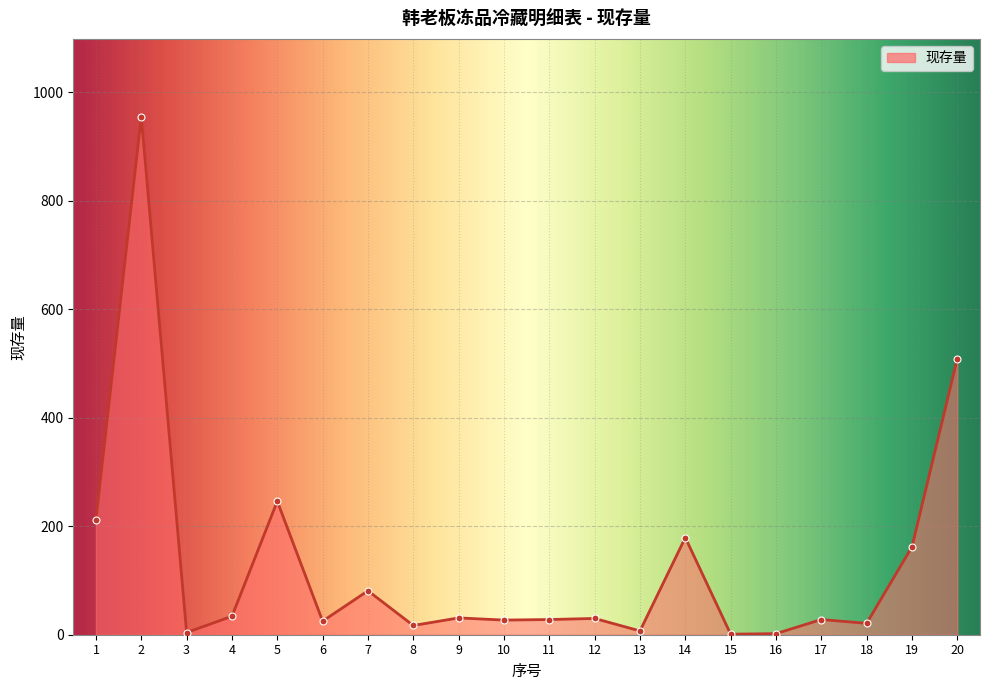

Approximately how many times larger is the value at 10 compared to 11?

1.0